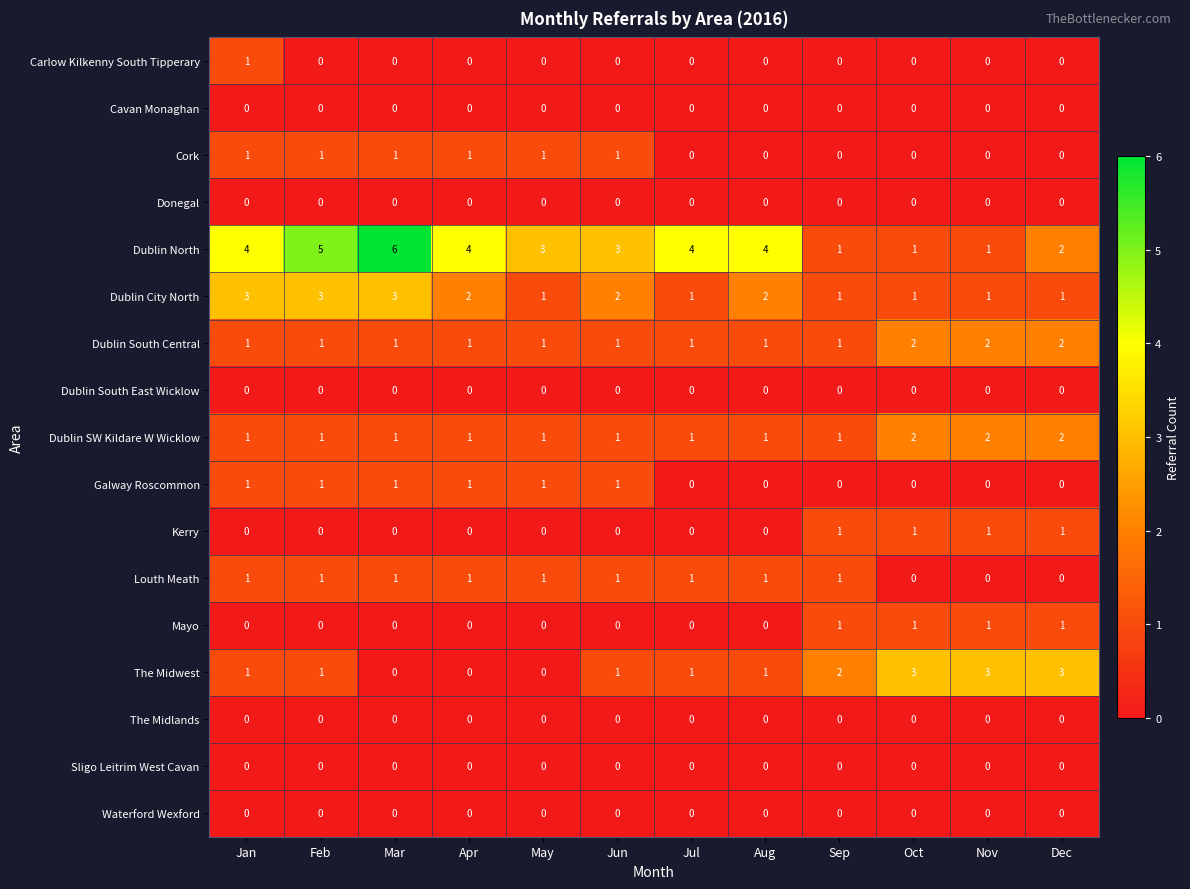

Which series has the widest spread of values?

Dublin North